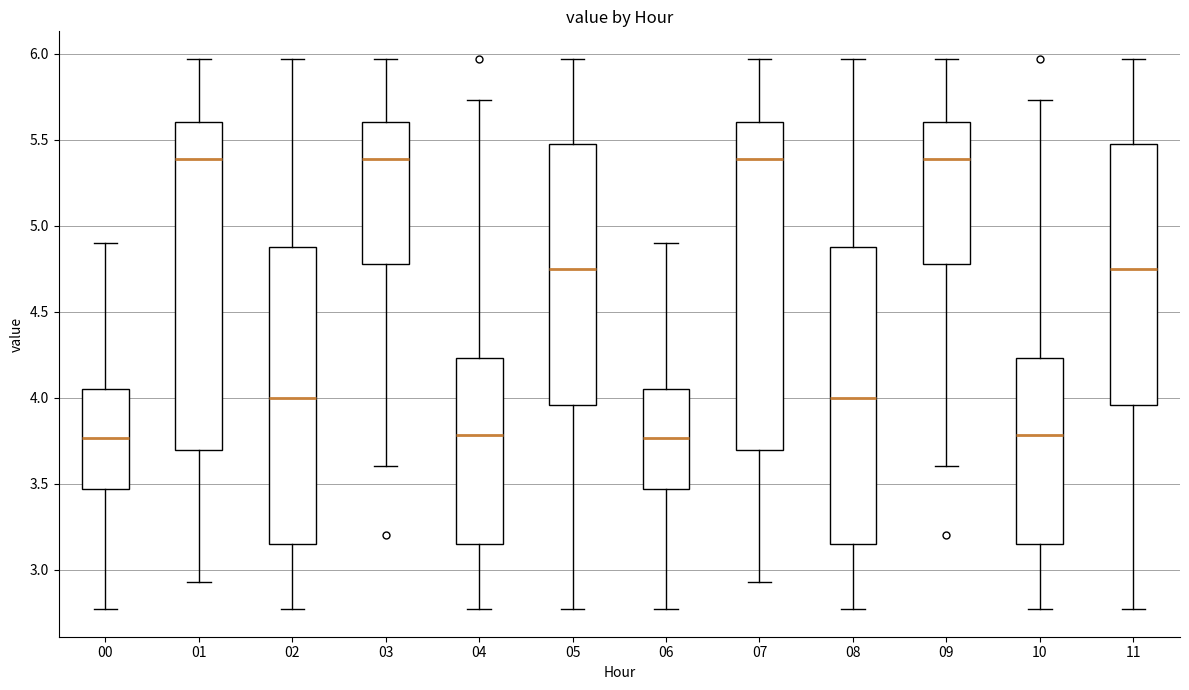

Reading left to right, read every box against the y-axis: the position of its median line, the range the box covers, and the ends of its whiskers. The values are not printed on the chart, so give them approximately, as read against the axis.

00: median 3.75, box 3.45 to 4.05, whiskers 2.75 to 4.90
01: median 5.40, box 3.70 to 5.60, whiskers 2.95 to 5.95
02: median 4.00, box 3.15 to 4.90, whiskers 2.75 to 5.95
03: median 5.40, box 4.80 to 5.60, whiskers 3.60 to 5.95
04: median 3.80, box 3.15 to 4.25, whiskers 2.75 to 5.75
05: median 4.75, box 3.95 to 5.50, whiskers 2.75 to 5.95
06: median 3.75, box 3.45 to 4.05, whiskers 2.75 to 4.90
07: median 5.40, box 3.70 to 5.60, whiskers 2.95 to 5.95
08: median 4.00, box 3.15 to 4.90, whiskers 2.75 to 5.95
09: median 5.40, box 4.80 to 5.60, whiskers 3.60 to 5.95
10: median 3.80, box 3.15 to 4.25, whiskers 2.75 to 5.75
11: median 4.75, box 3.95 to 5.50, whiskers 2.75 to 5.95